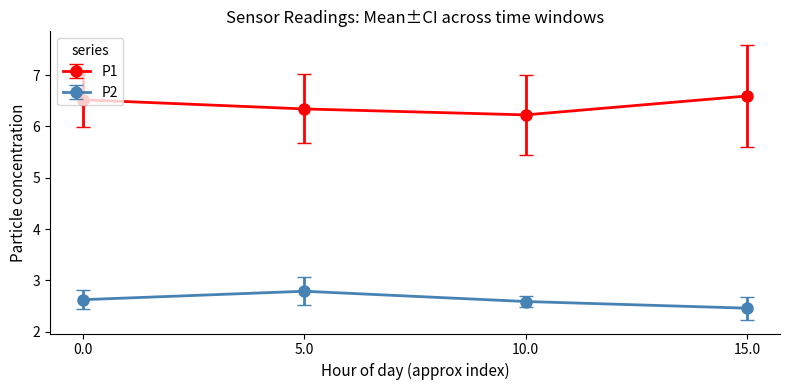

At how many categories does at least one series exceed 6?

4